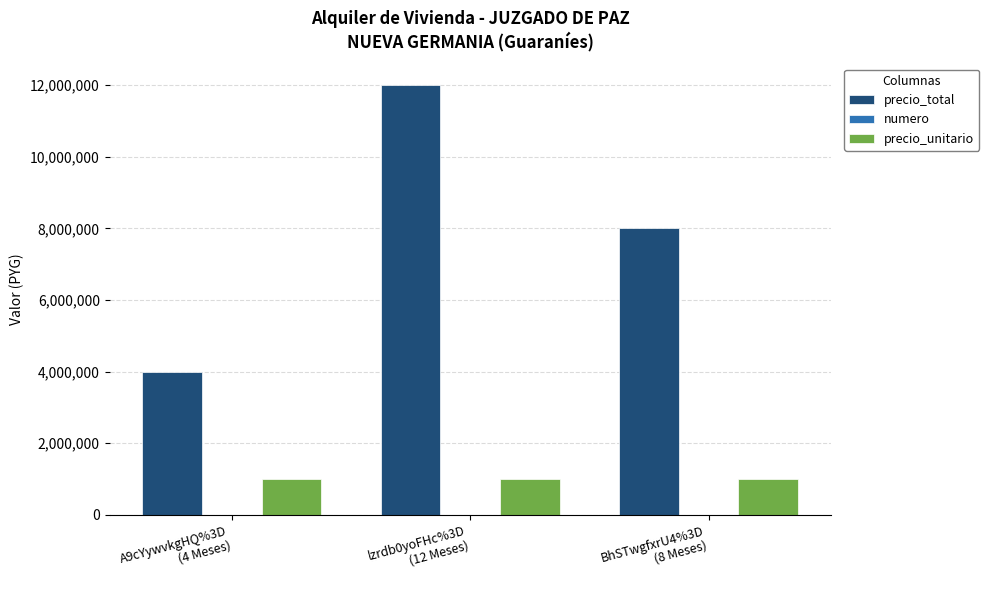

The precio_total series shows 8000000 at BhSTwgfxrU4%3D
(8 Meses). True or false?

True